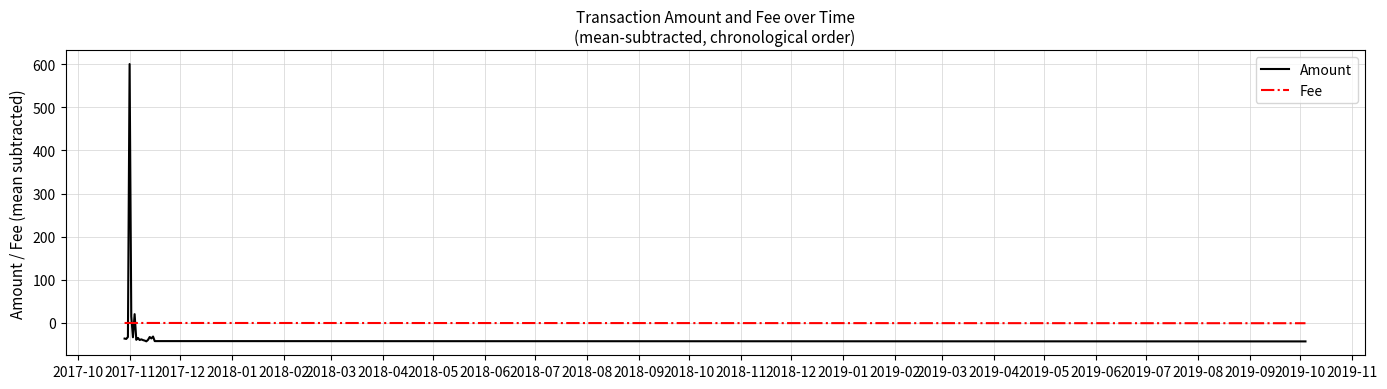

List the series in order of their peak value, highest first.

Amount, Fee